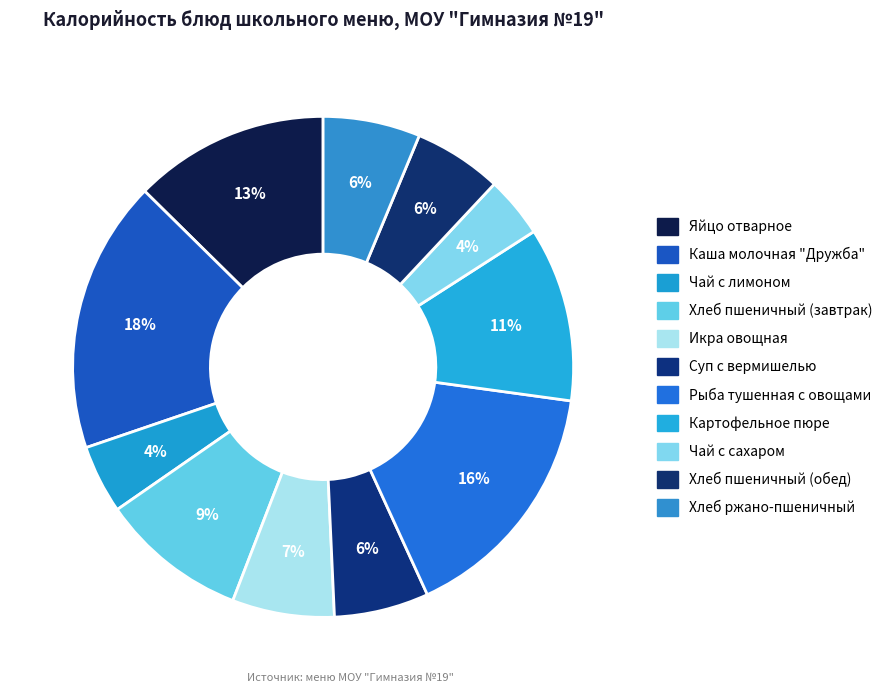

Count the number of slices in the pie.

11